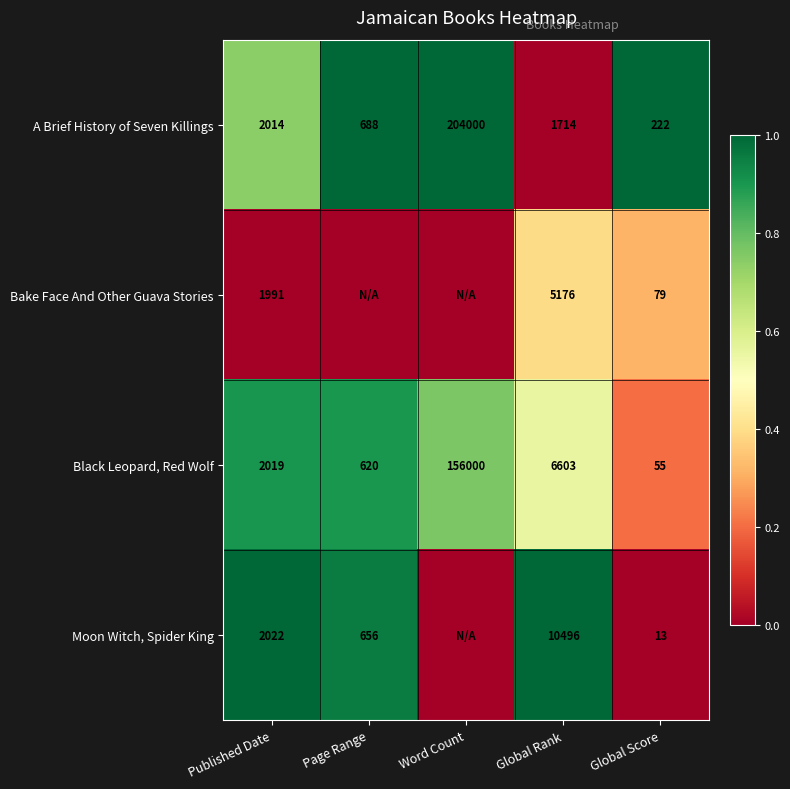

The value of Moon Witch, Spider King at Page Range is 883. True or false?

False